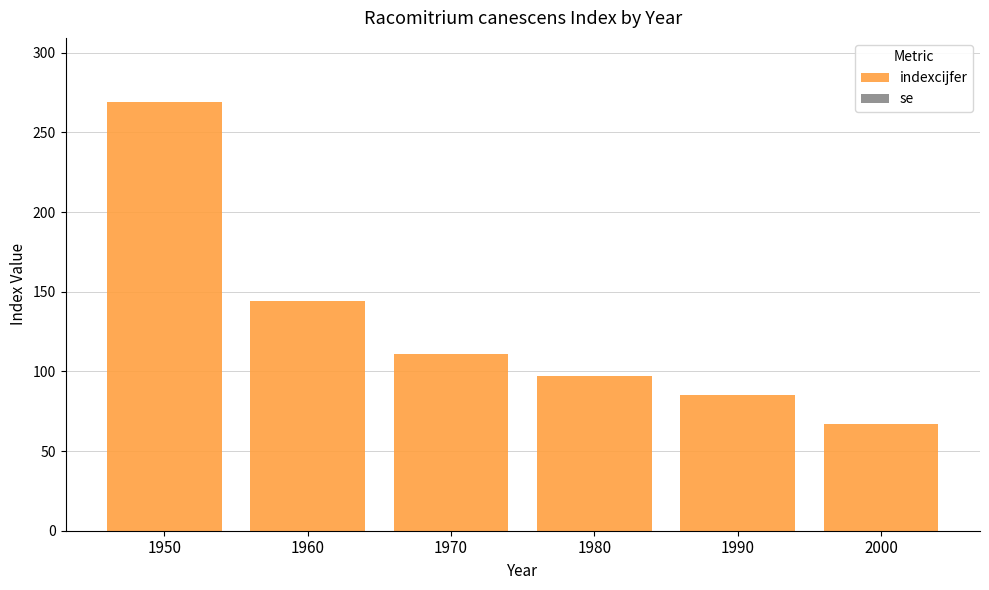

How many bars are there in total?

6